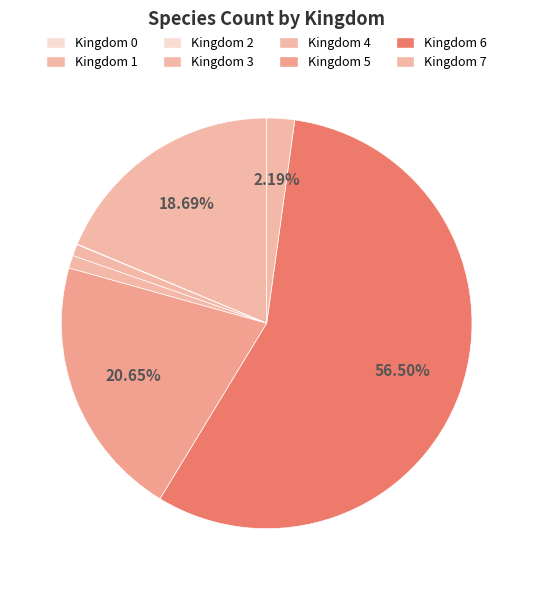

How many segments does this pie chart have?

8